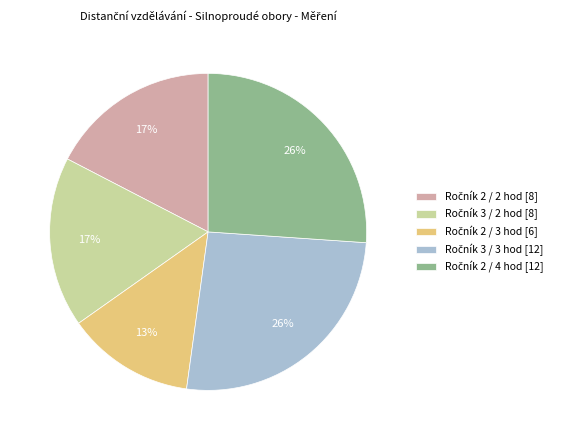

Does any single category account for the majority?

No